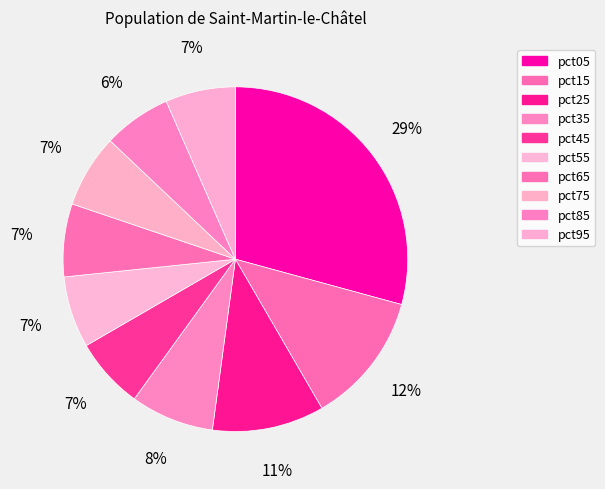

How many slices are in this pie chart?

10